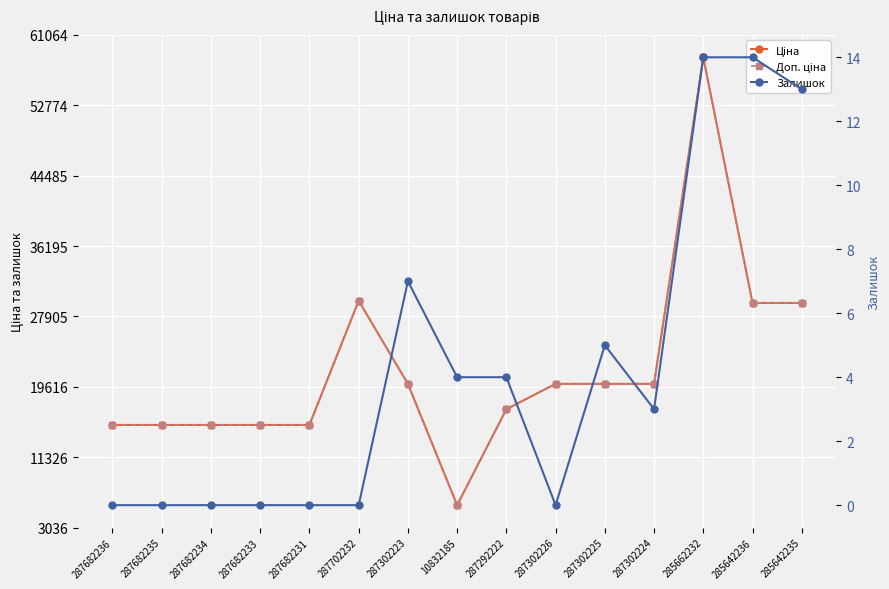

True or false: Ціна and Доп. ціна intersect in this chart.

False